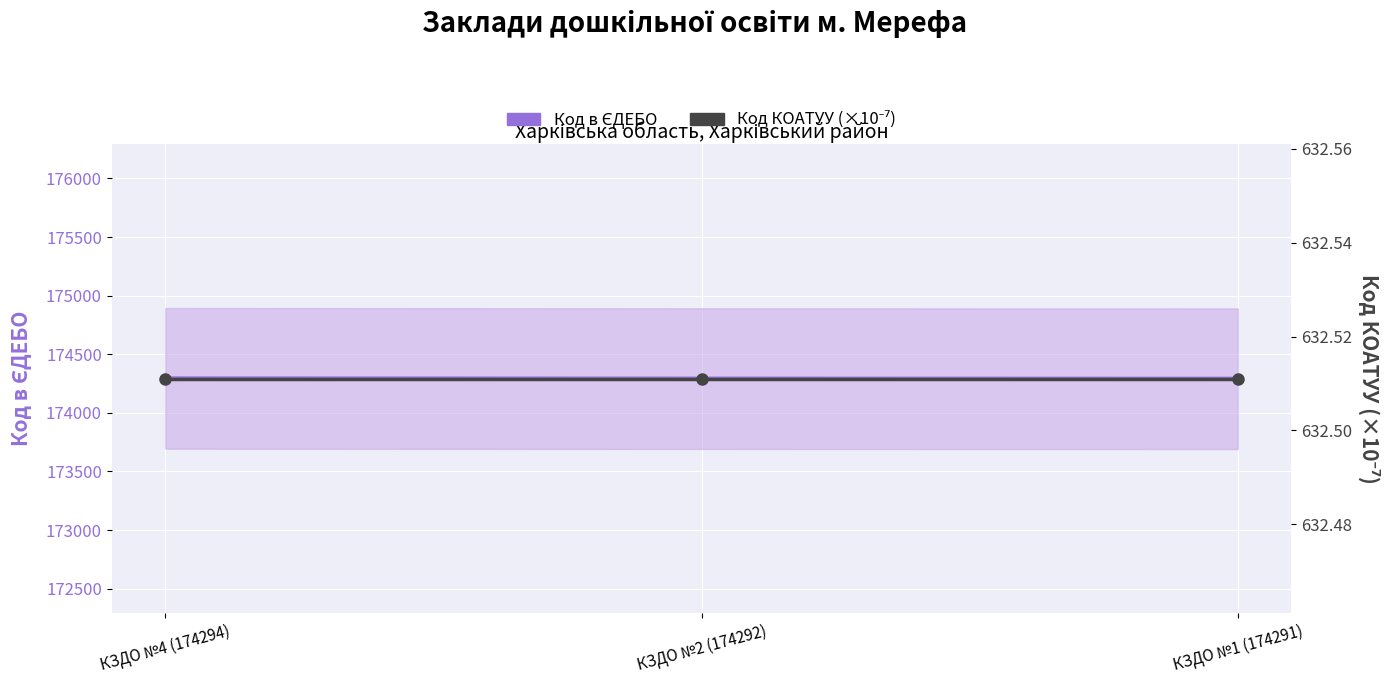

What is the difference between the second highest and minimum values in the Код в ЄДЕБО series?

1.0